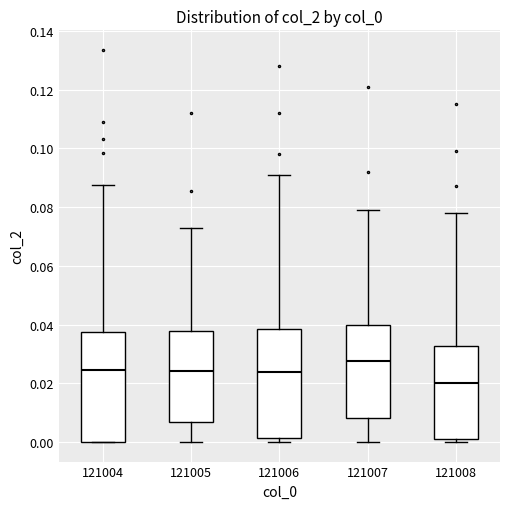

Reading left to right, read every box against the y-axis: the position of its median line, the range the box covers, and the ends of its whiskers. The values are not printed on the chart, so give them approximately, as read against the axis.

121004: median 0.024, box 0.000 to 0.038, whiskers 0.000 to 0.088
121005: median 0.024, box 0.006 to 0.038, whiskers 0.000 to 0.074
121006: median 0.024, box 0.002 to 0.038, whiskers 0.000 to 0.092
121007: median 0.028, box 0.008 to 0.040, whiskers 0.000 to 0.080
121008: median 0.020, box 0.002 to 0.032, whiskers 0.000 to 0.078